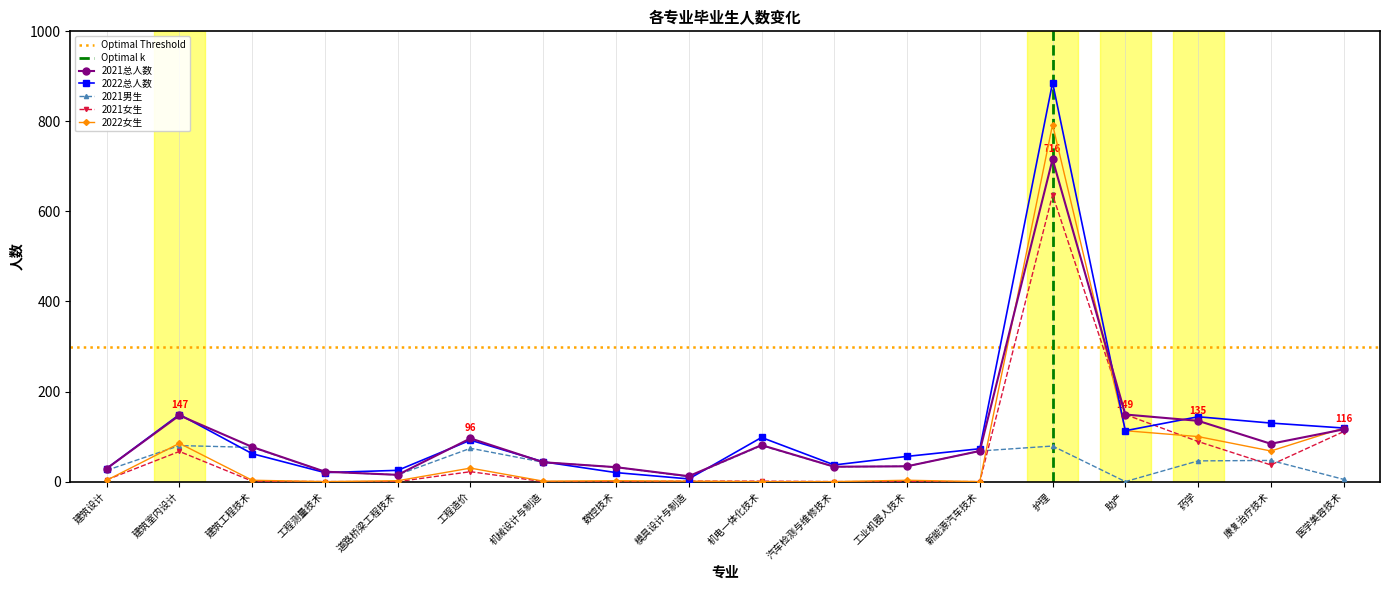

How many times do 2021总人数 and 2022总人数 cross each other?

8